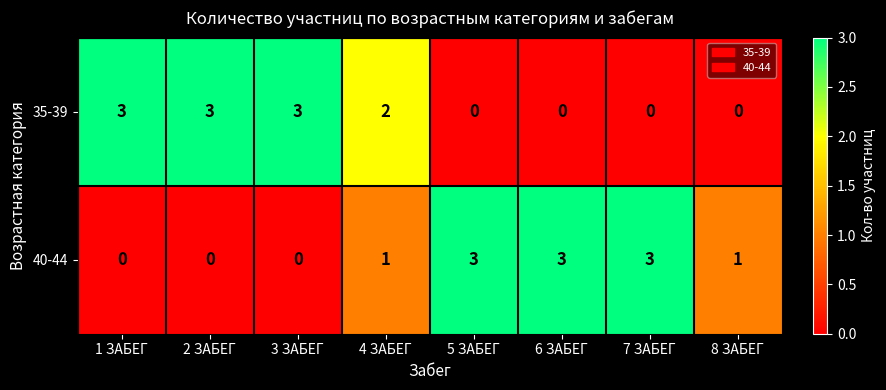

How many 40-44 values are between 0 and 3?

8